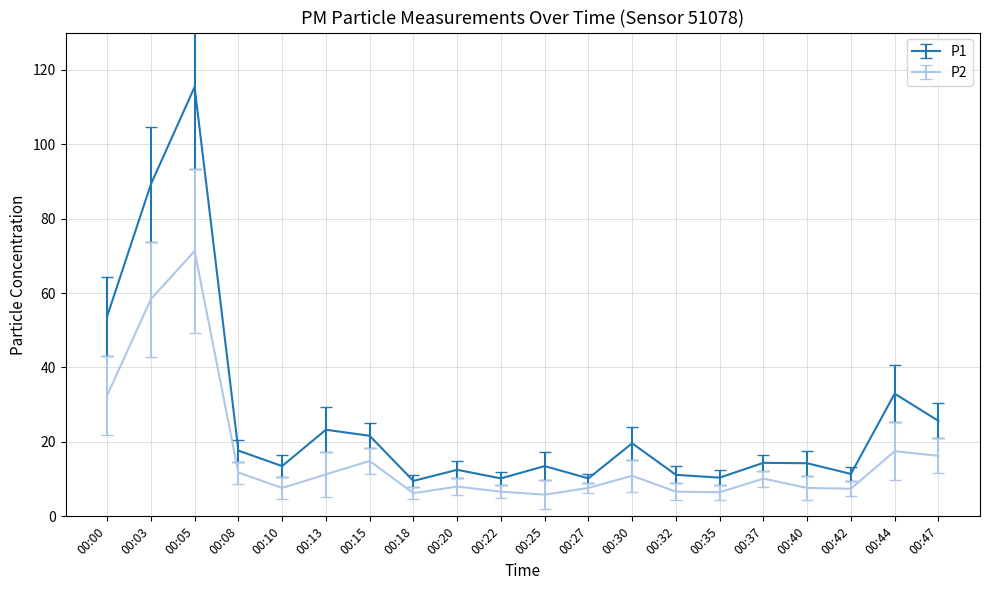

How many lines are shown in the chart?

2